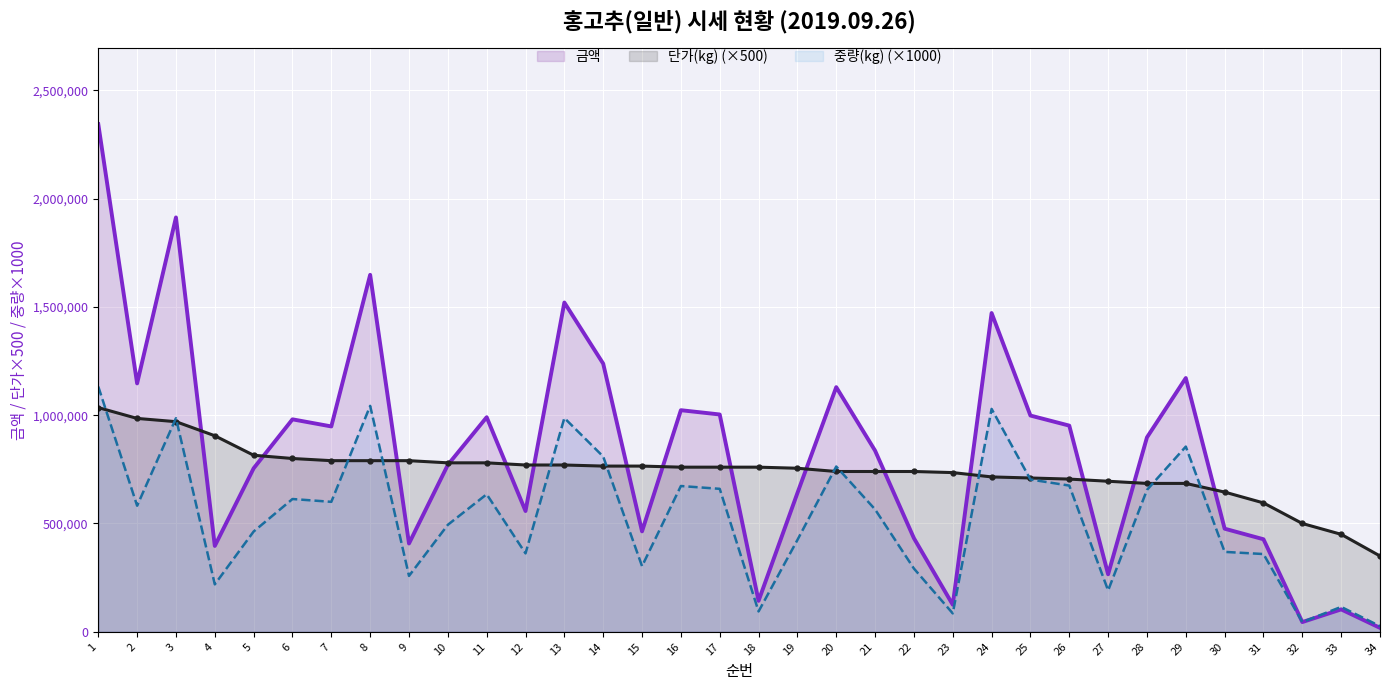

Rank the series by their average value, from highest to lowest.

금액, 단가(kg) (×500), 중량(kg) (×1000)